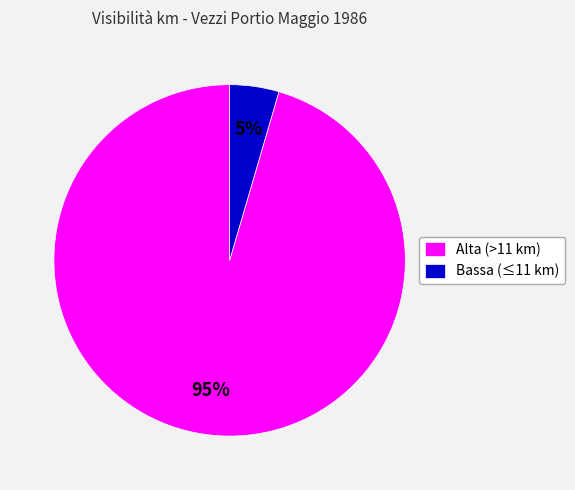

Between Bassa (≤11 km) and Alta (>11 km), which is larger?

Alta (>11 km)